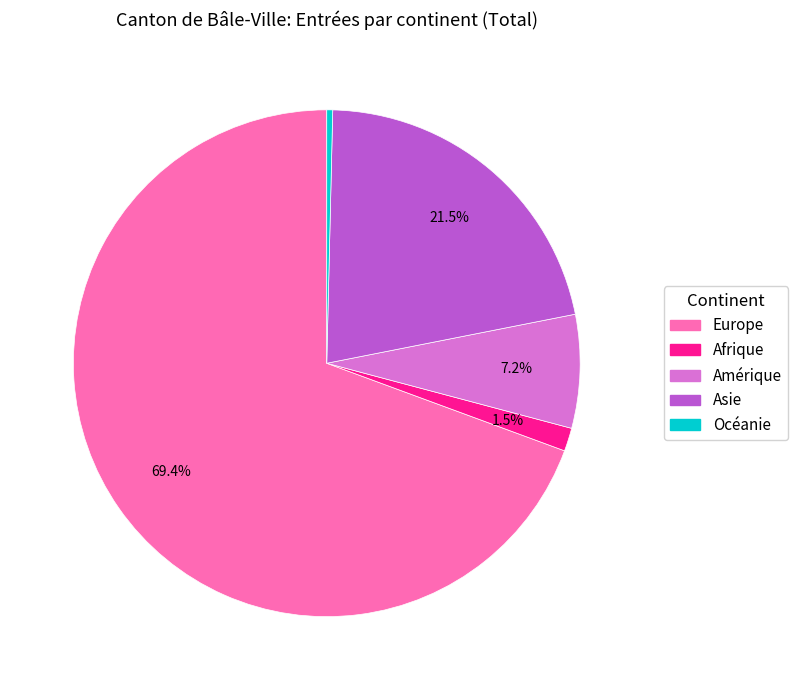

To the nearest percent, what is the combined percentage of Europe and Afrique?

71%